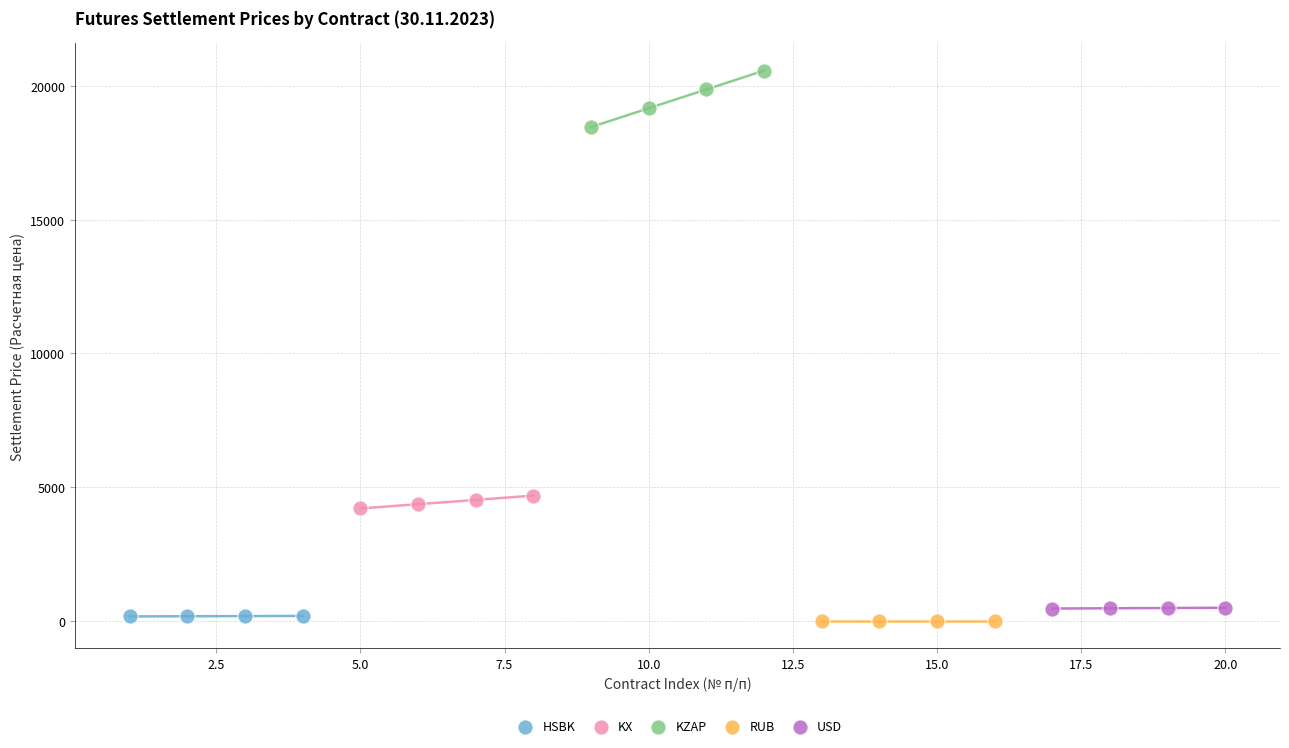

Which series has the widest spread of Y values?

KZAP